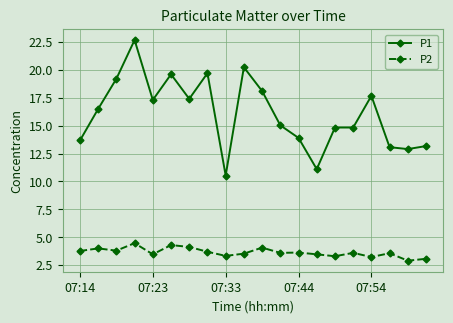

What is the sum of all P2 values?

72.9